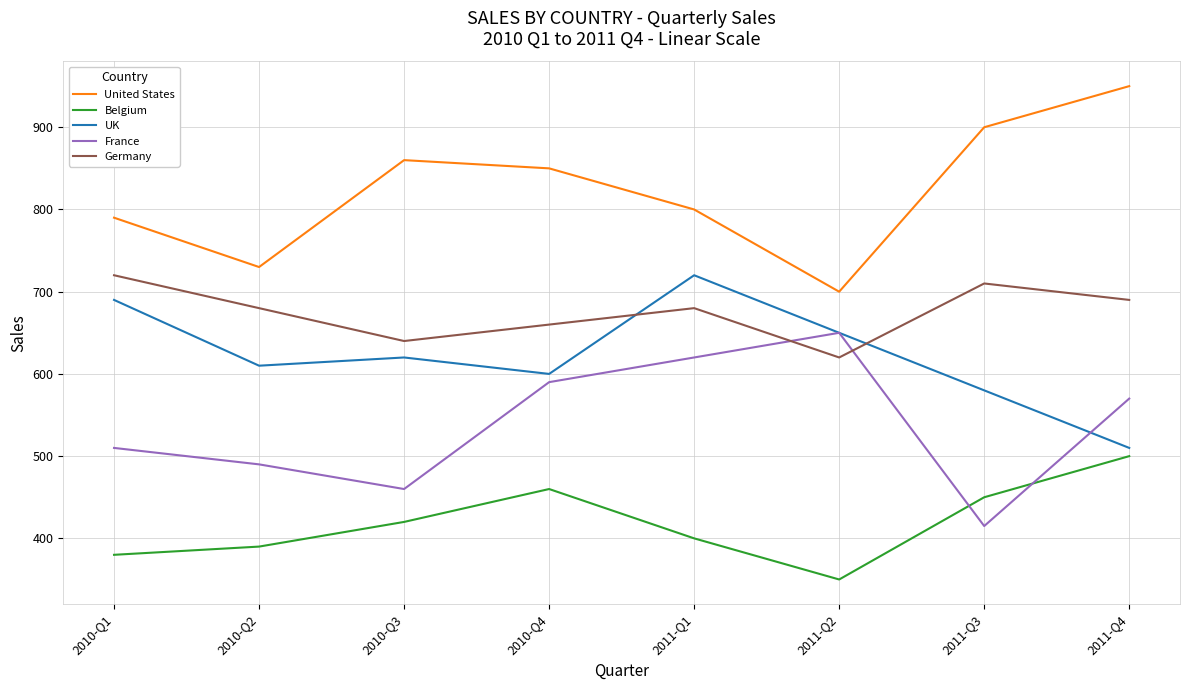

Reading left to right, extract all data points from this chart.

United States: 2010-Q1=790	2010-Q2=730	2010-Q3=860	2010-Q4=850	2011-Q1=800	2011-Q2=700	2011-Q3=900	2011-Q4=950
Belgium: 2010-Q1=380	2010-Q2=390	2010-Q3=420	2010-Q4=460	2011-Q1=400	2011-Q2=350	2011-Q3=450	2011-Q4=500
UK: 2010-Q1=690	2010-Q2=610	2010-Q3=620	2010-Q4=600	2011-Q1=720	2011-Q2=650	2011-Q3=580	2011-Q4=510
France: 2010-Q1=510	2010-Q2=490	2010-Q3=460	2010-Q4=590	2011-Q1=620	2011-Q2=650	2011-Q3=415	2011-Q4=570
Germany: 2010-Q1=720	2010-Q2=680	2010-Q3=640	2010-Q4=660	2011-Q1=680	2011-Q2=620	2011-Q3=710	2011-Q4=690